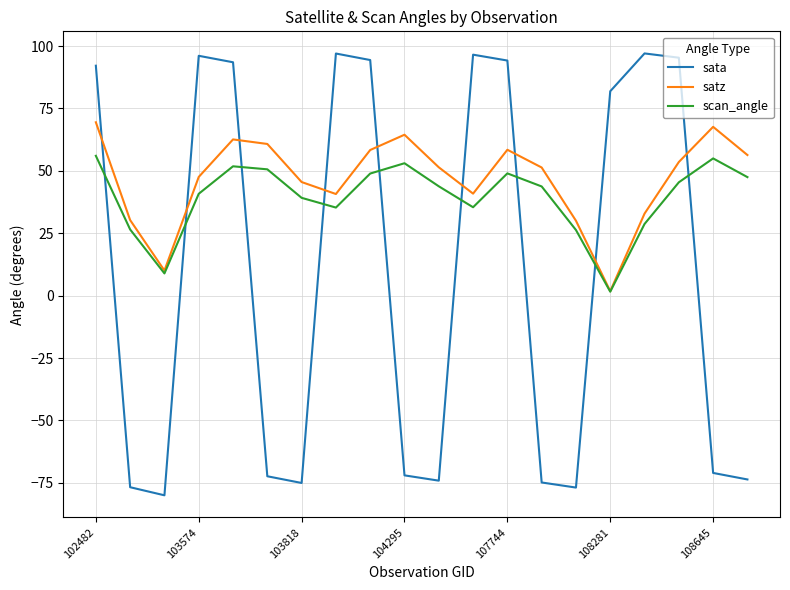

True or false: sata and satz intersect in this chart.

True